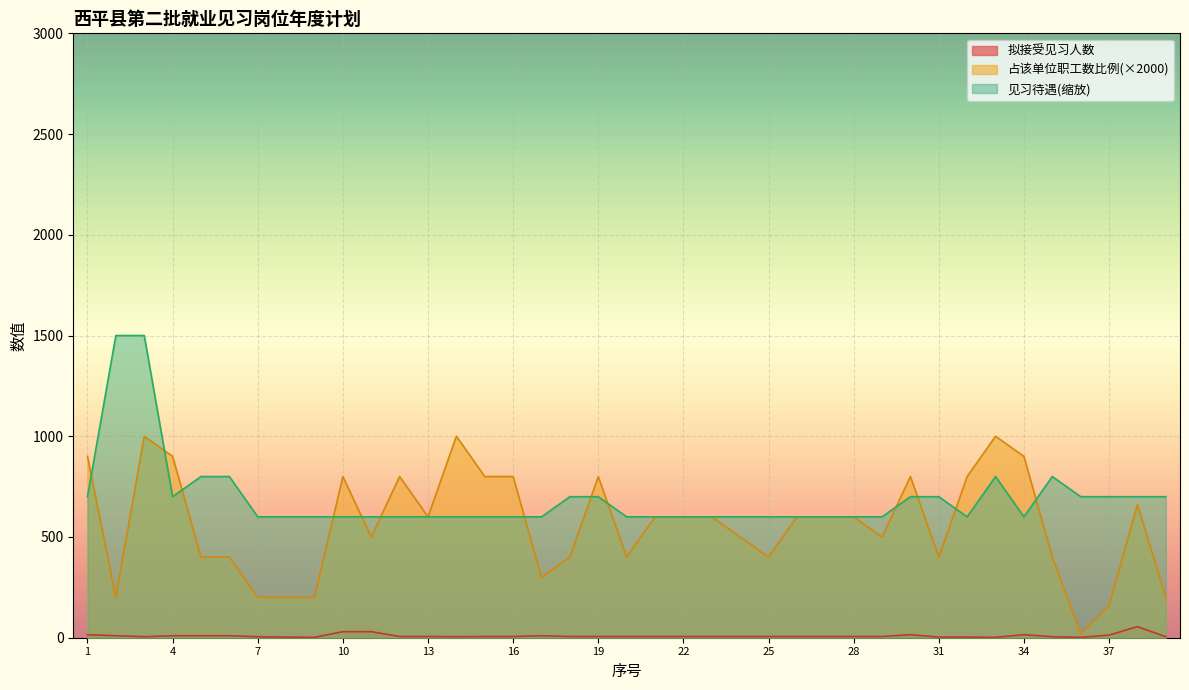

What is the minimum value shown in the chart?

2